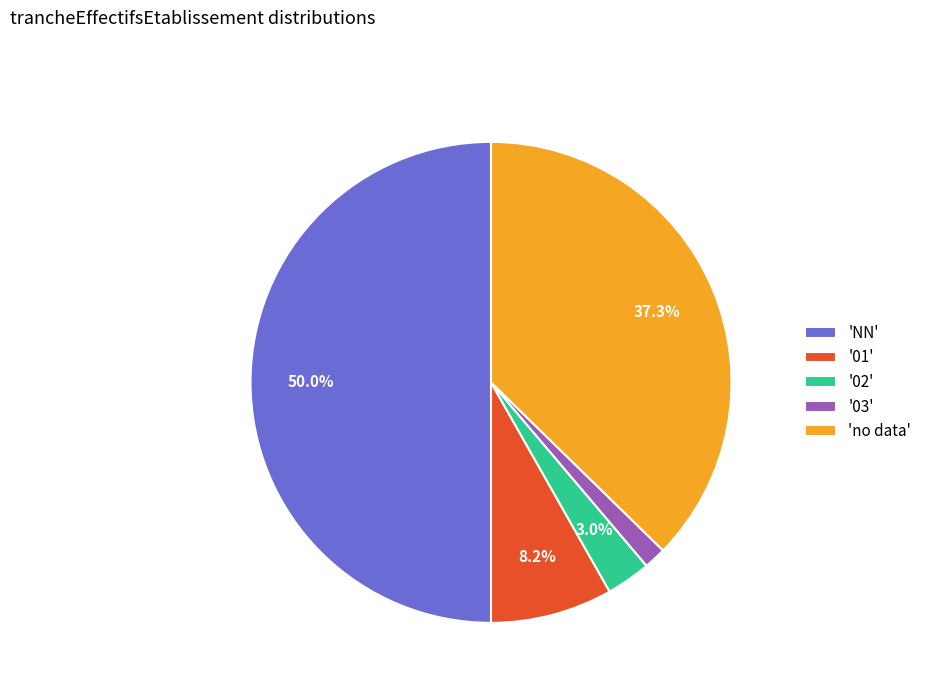

Which slice is the largest?

'NN'